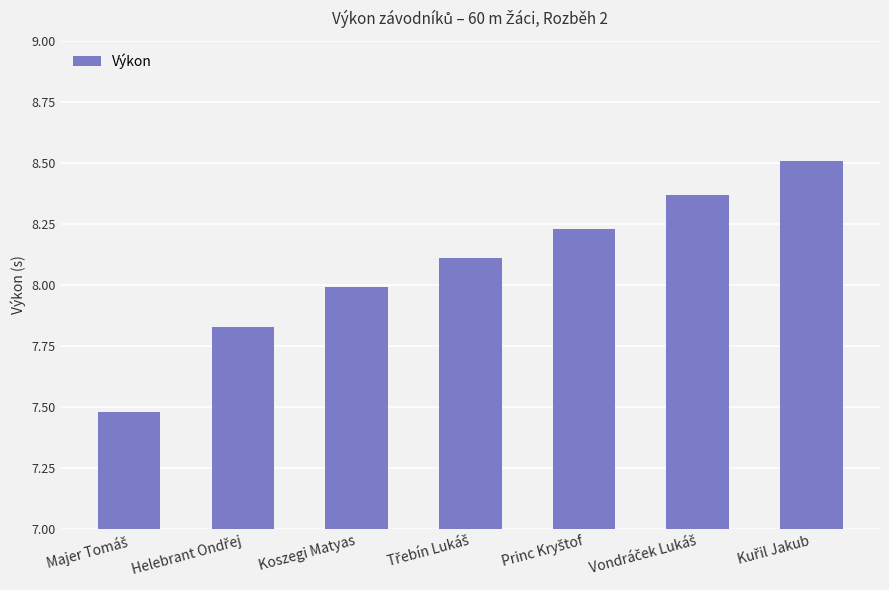

What is the label of the 3rd bar from the left?

Koszegi Matyas